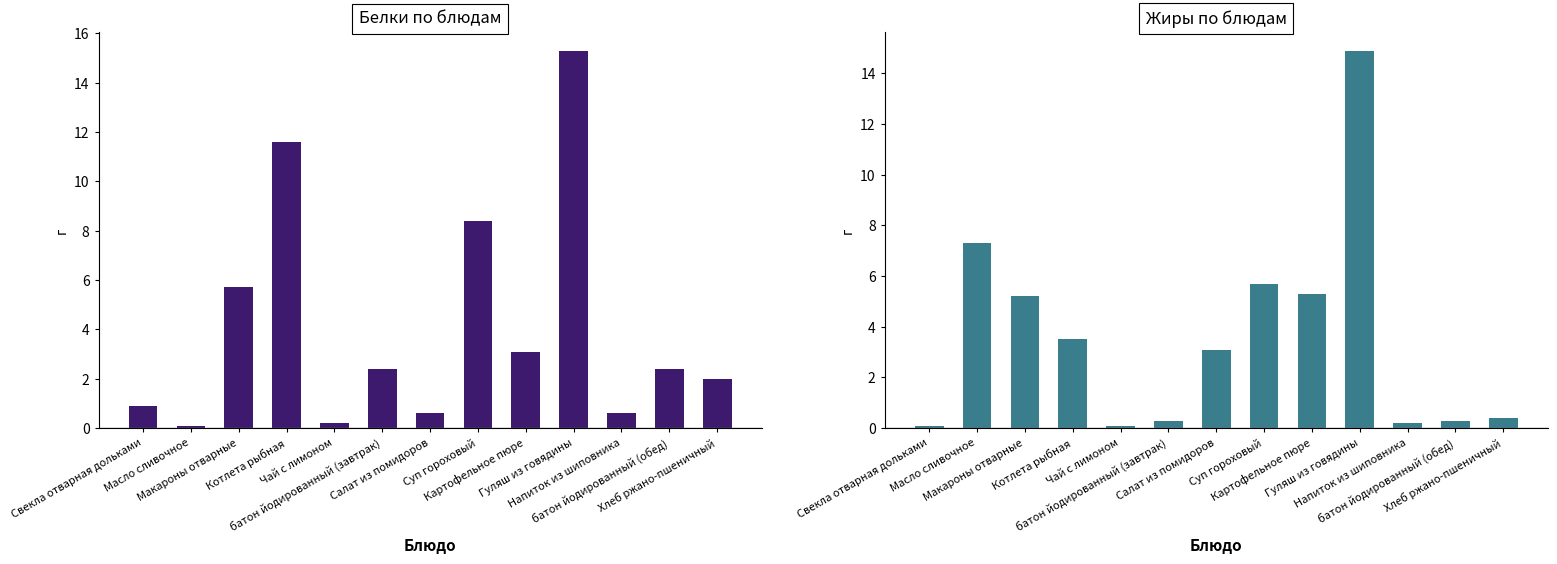

Are the bars grouped side by side (vs. stacked)?

Yes